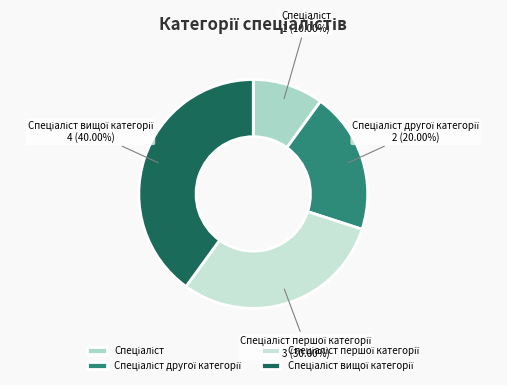

Is there any slice that represents more than half of the pie?

No